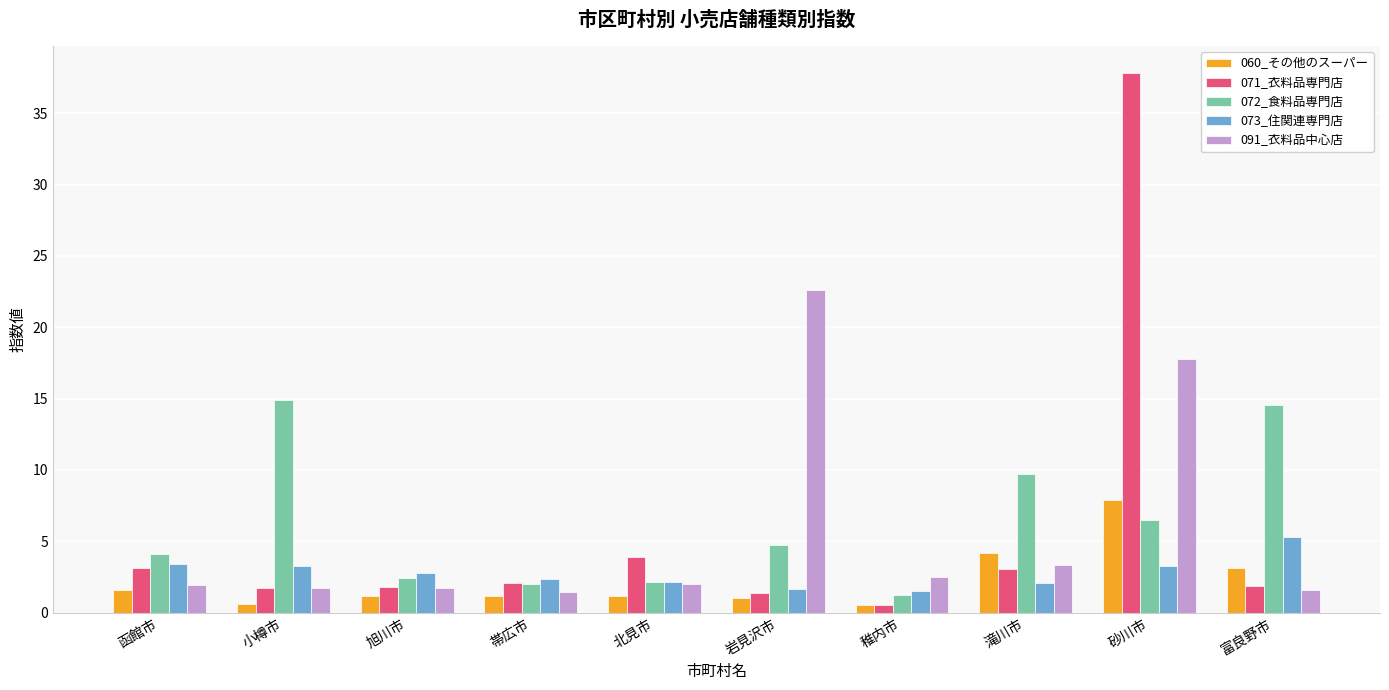

True or false: 060_その他のスーパー has a value of 2.3 at 滝川市.

False